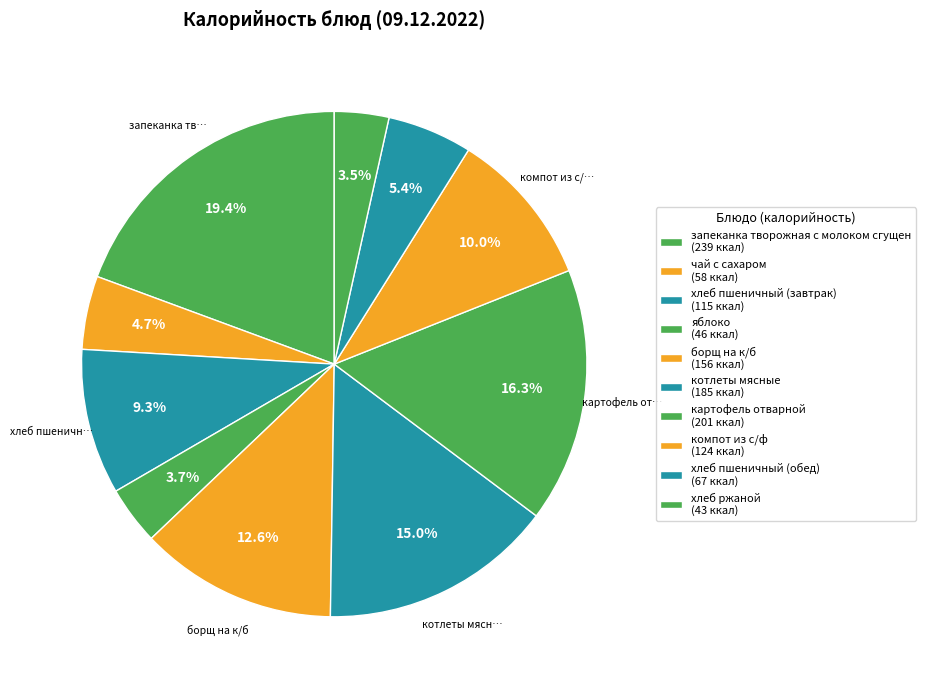

Which has a higher value, запеканка творожная с молоком сгущен or чай с сахаром?

запеканка творожная с молоком сгущен